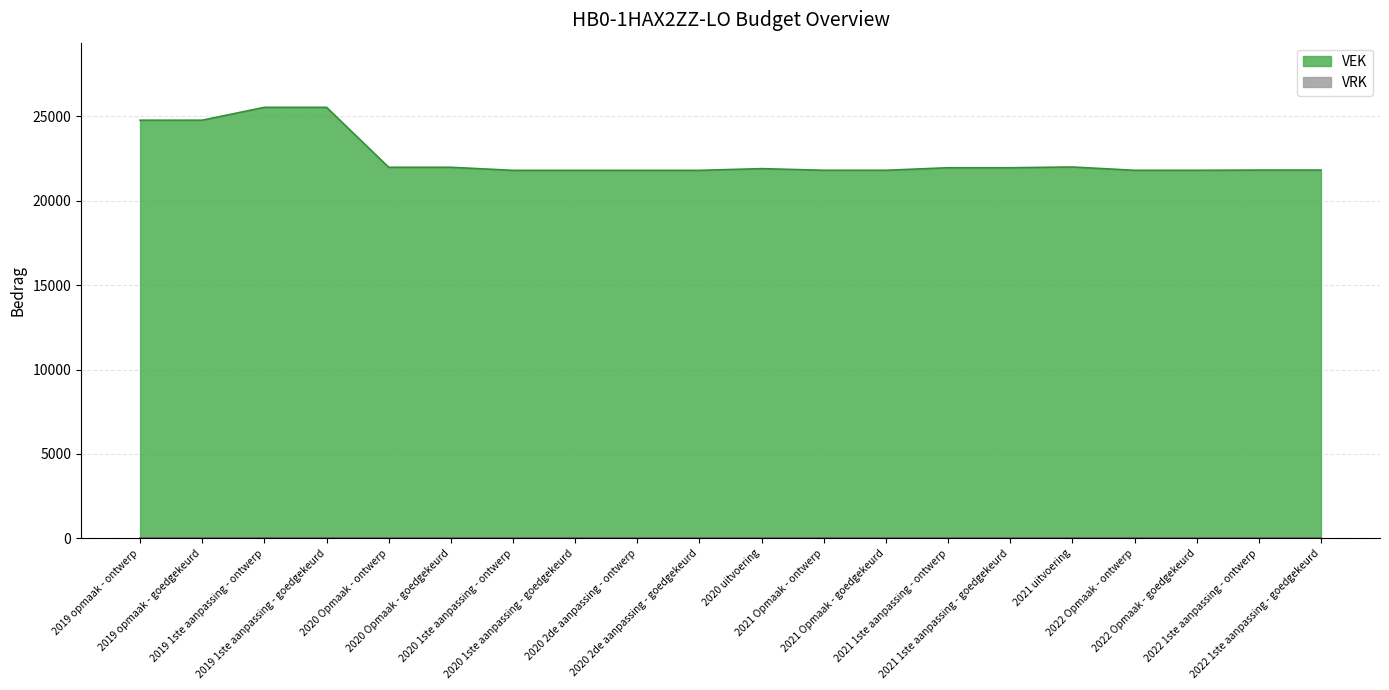

What is the value of the 1st point from the left?

24763